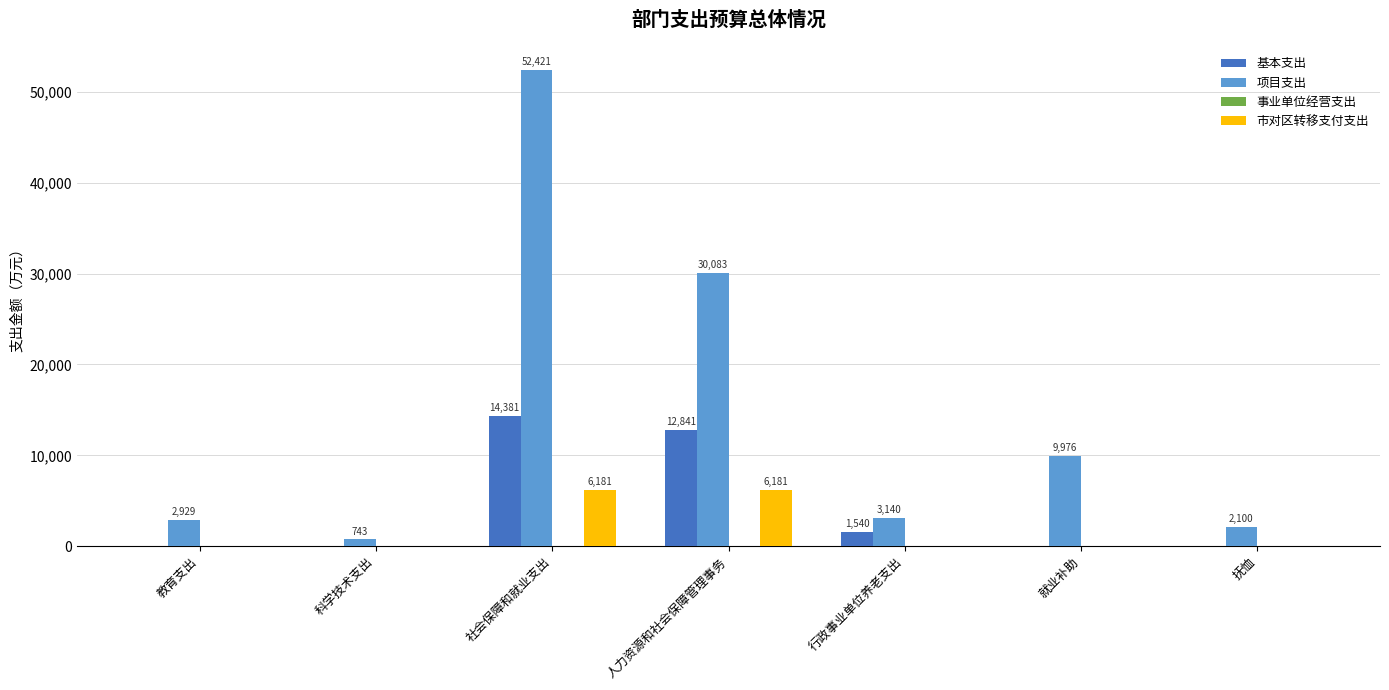

How many positive values does the 市对区转移支付支出 series have?

2